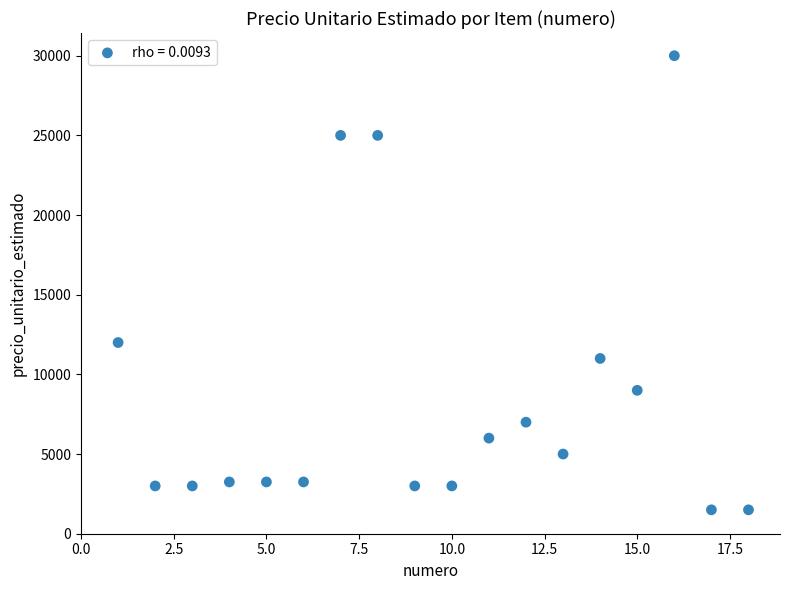

What Y value in the scatter plot is closest to 15750?

12000